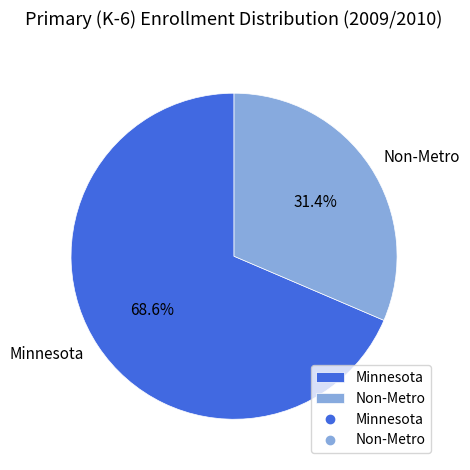

Is it true that Non-Metro is 21% of the pie?

False